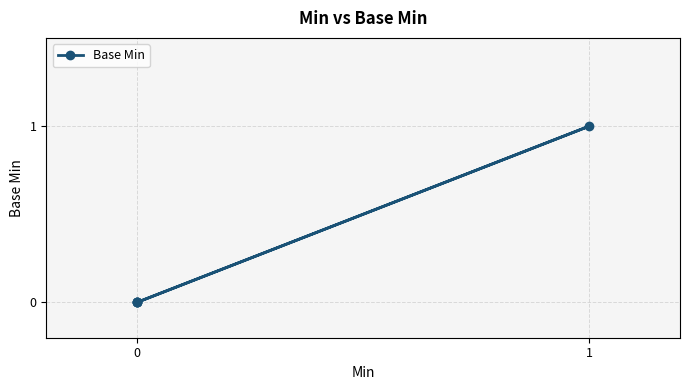

The chart shows a value of 0 at 0. True or false?

False